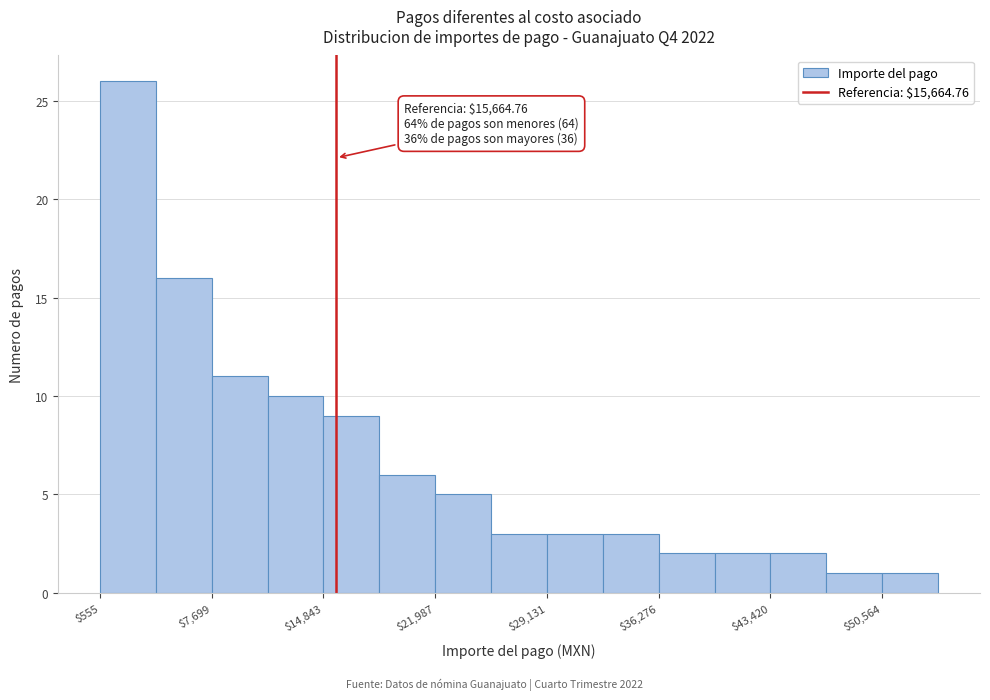

Around what value on the x-axis is the tallest bar? Give the approximate position of its centre, as read against the axis.

2000